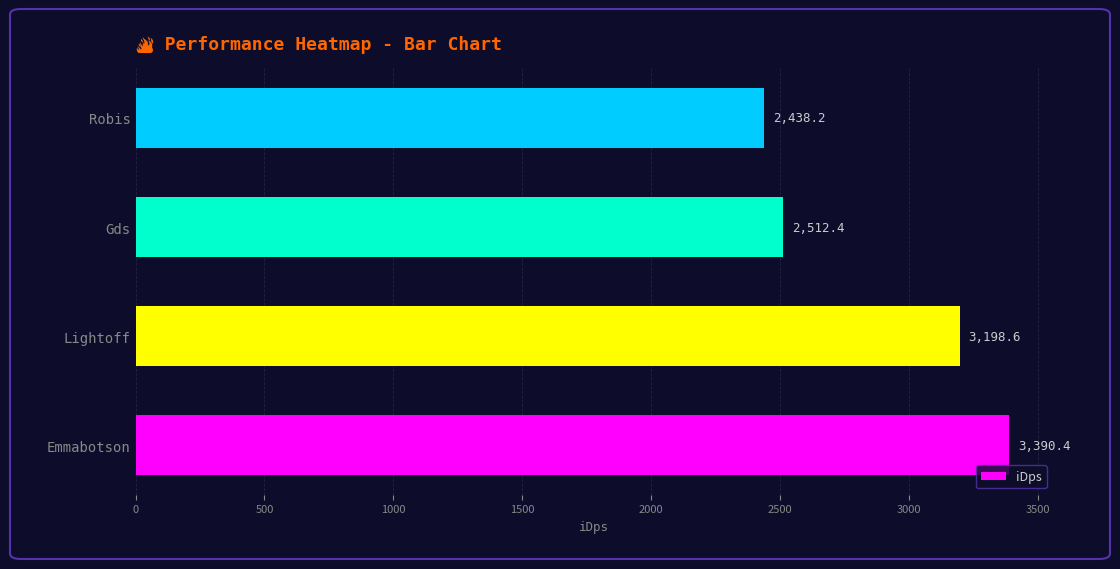

Between Gds and Emmabotson, which is larger?

Emmabotson